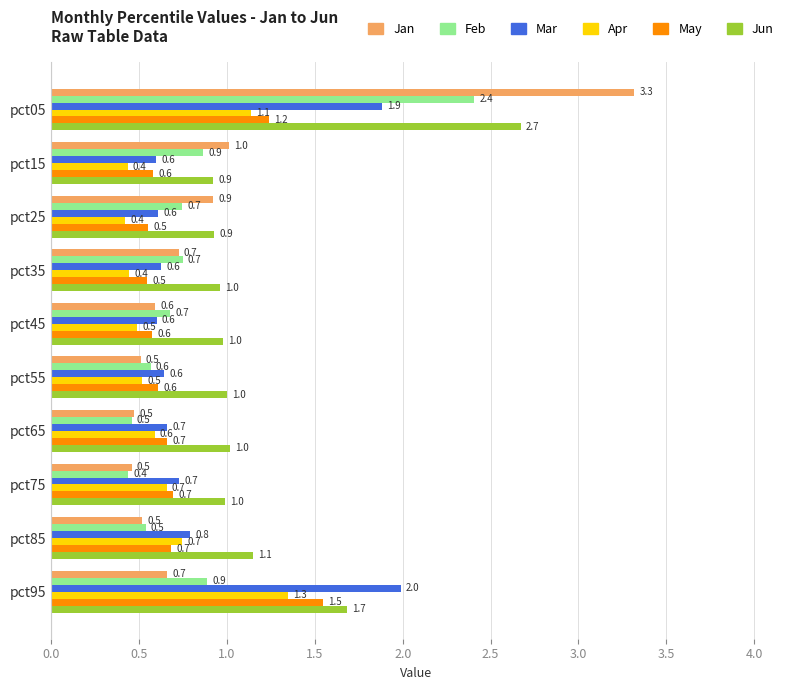

What value does the Jan series have at pct75?

0.5